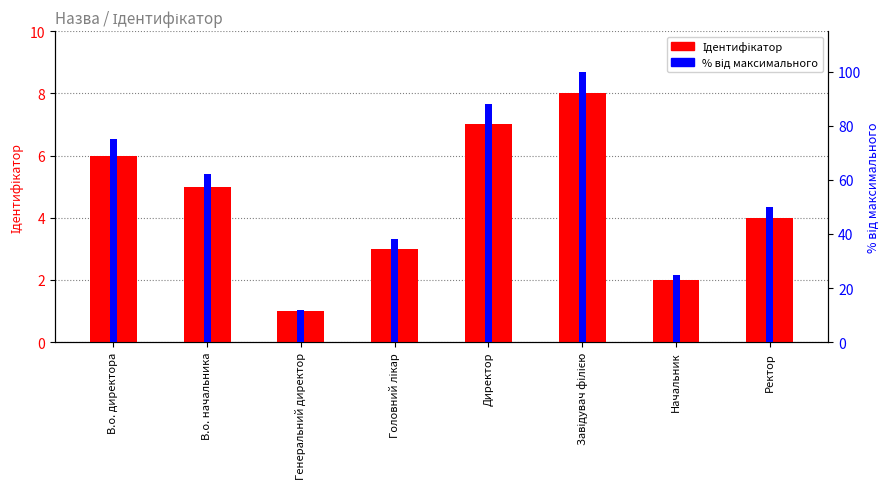

How many data points in % від максимального are above 62?

3